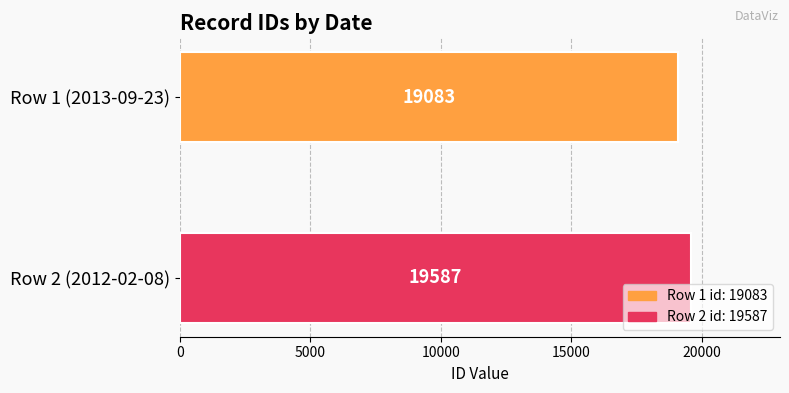

Count the number of categories in the chart.

2